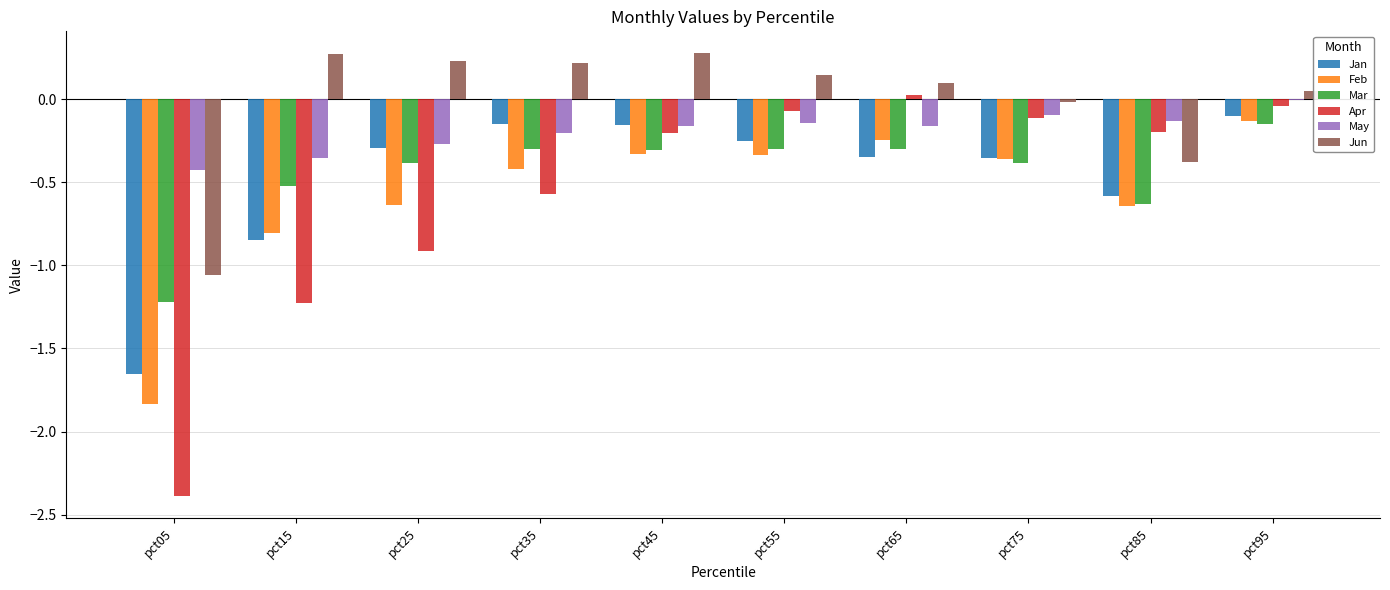

Which series has the largest range (max minus min)?

Apr